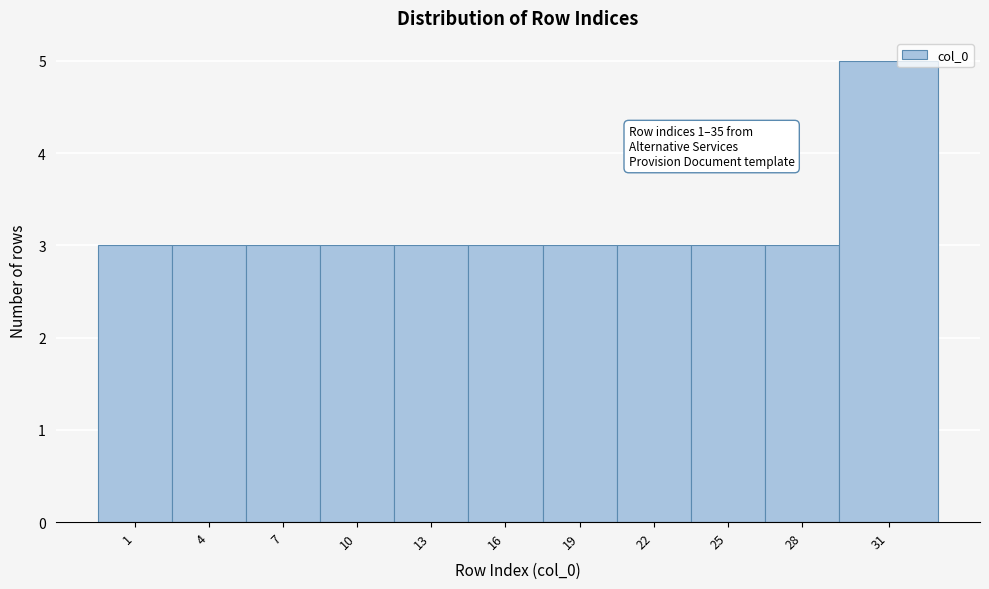

Reading right to left, what are all the values shown in this chart?

5	3	3	3	3	3	3	3	3	3	3